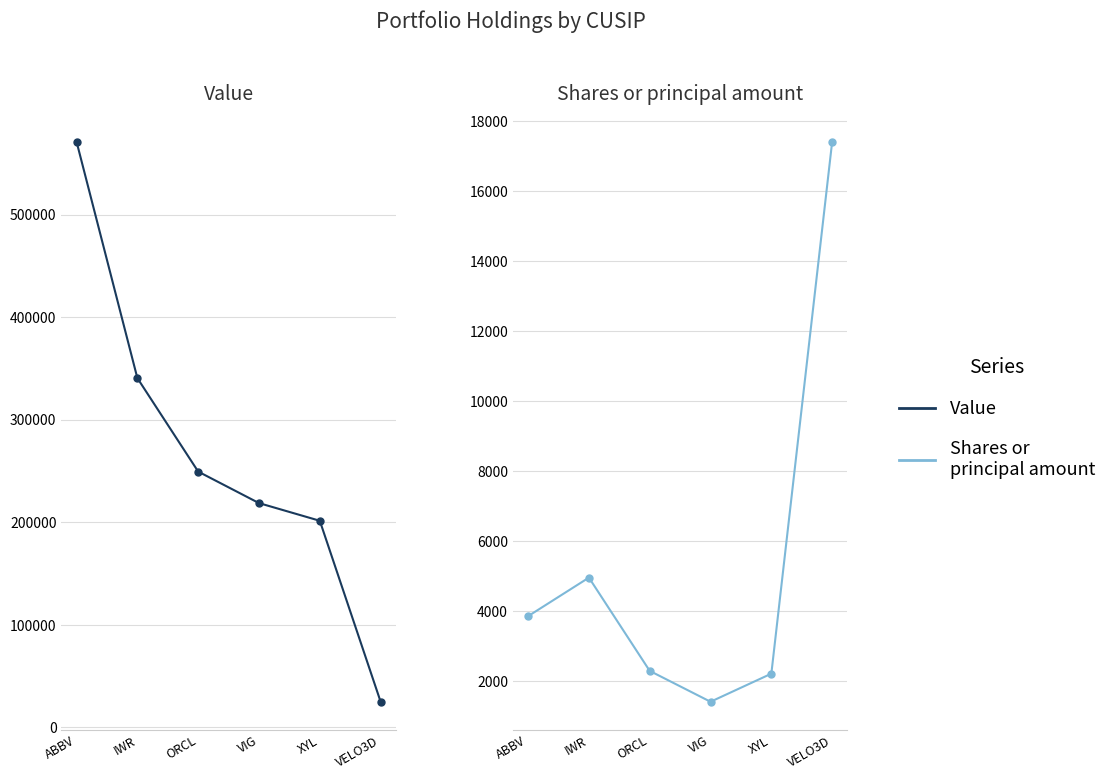

What is the sum of the Shares or principal amount values at IWR and VELO3D?

22361